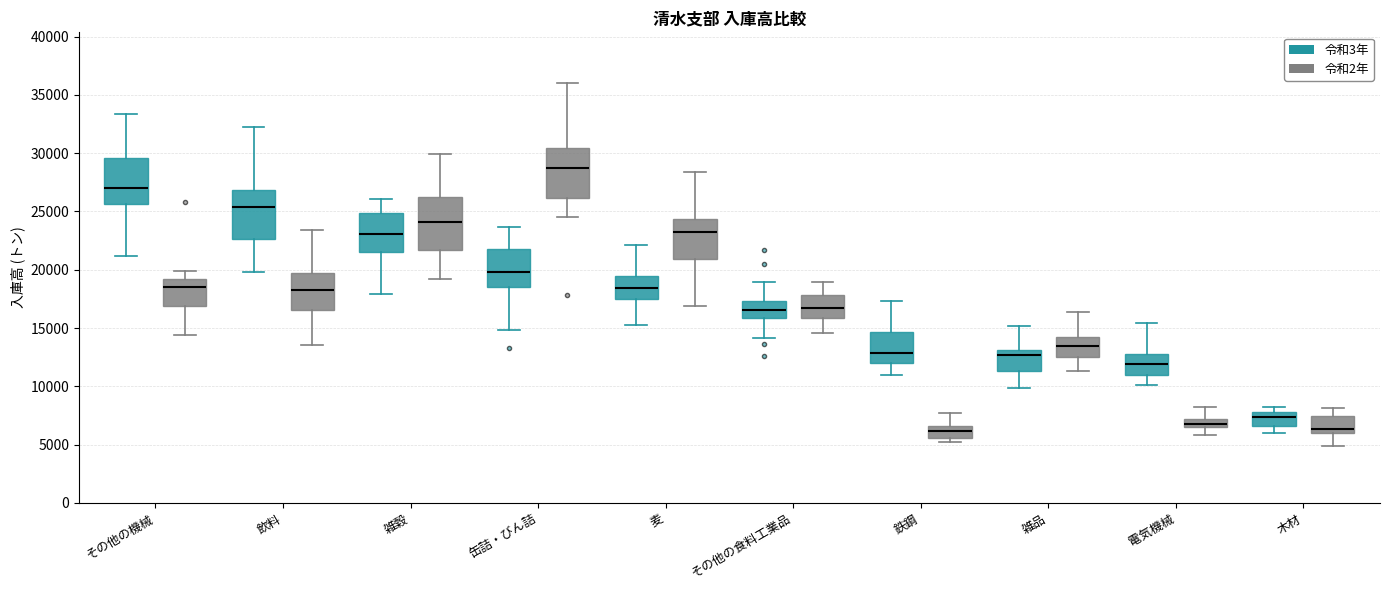

Where does the median line of the box for 麦 (令和2年) sit on the y-axis? The values are not printed on the chart, so give them approximately, as read against the axis.

23000